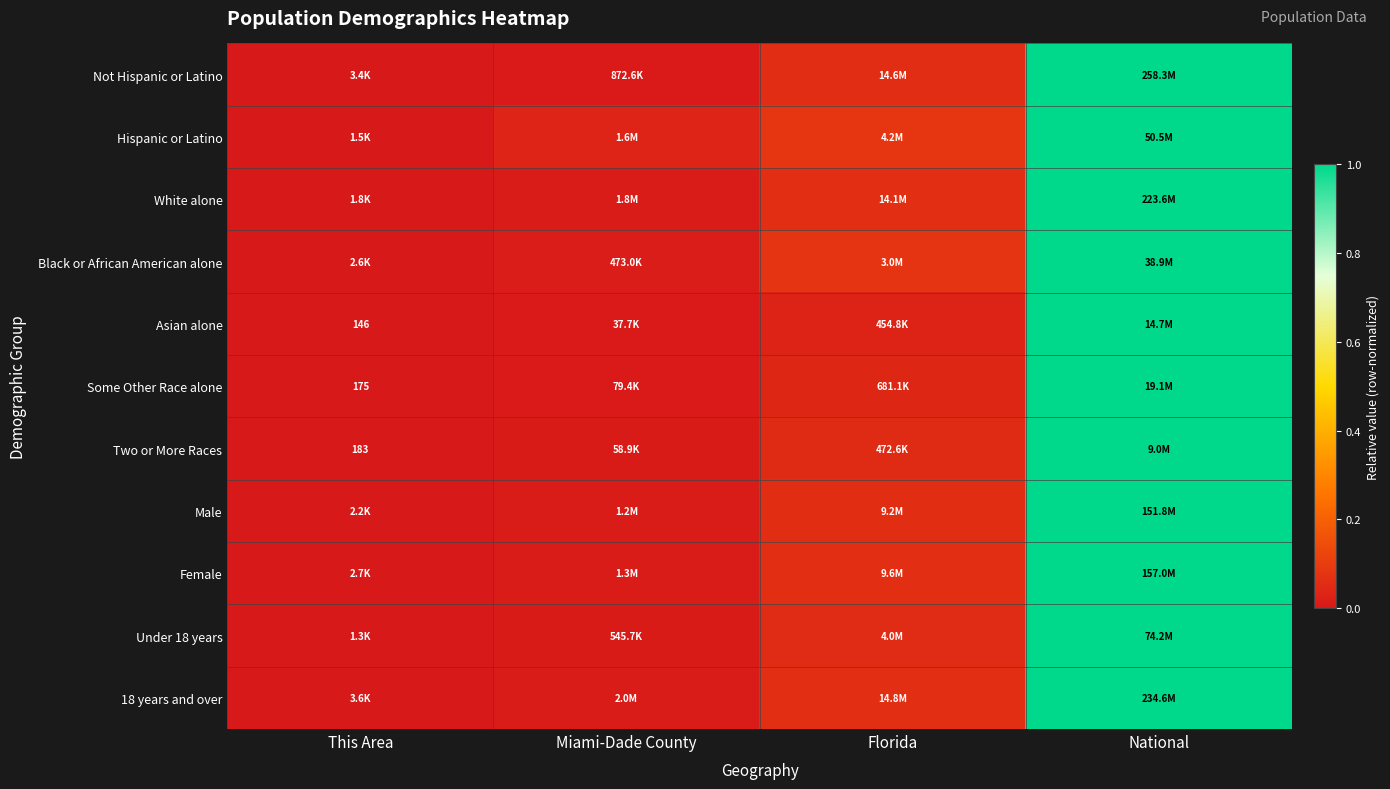

How many categories are shown in the chart?

4